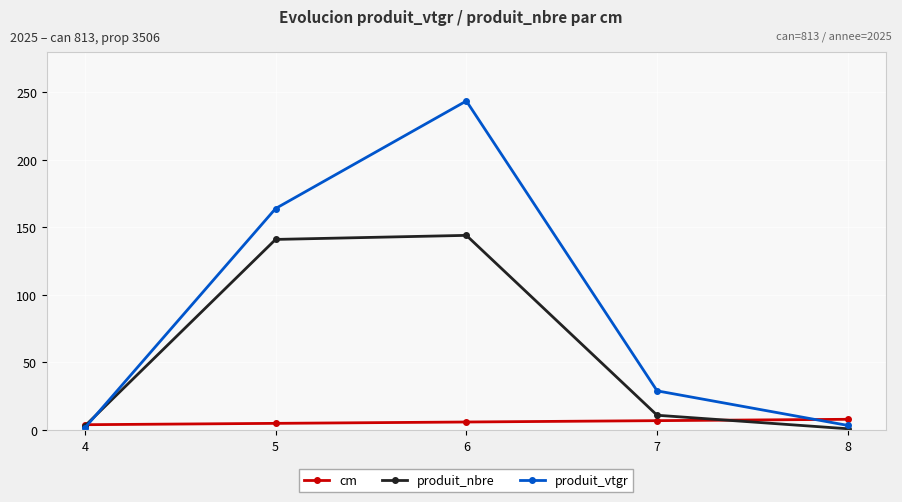

At how many categories does at least one series exceed 146?

2